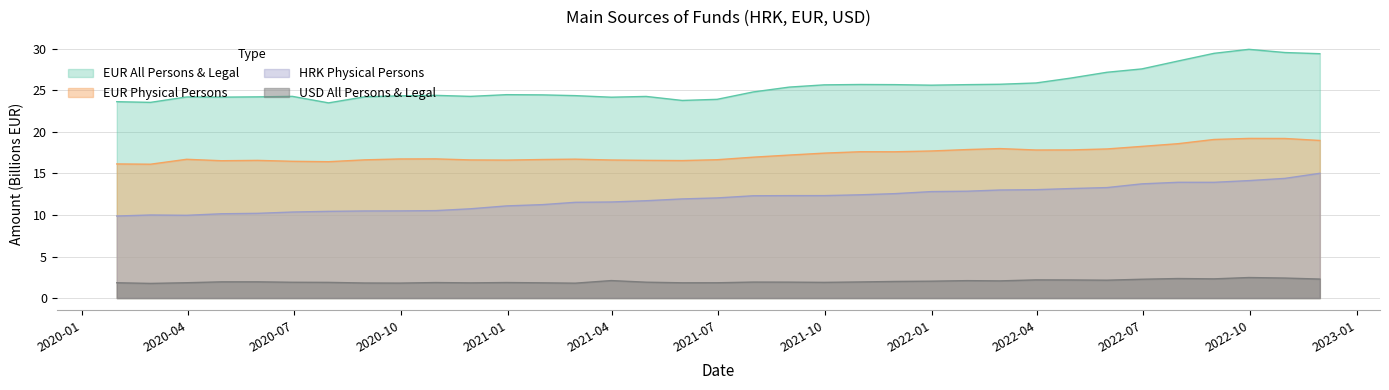

Which category has the highest value across all series?

2022-09-30